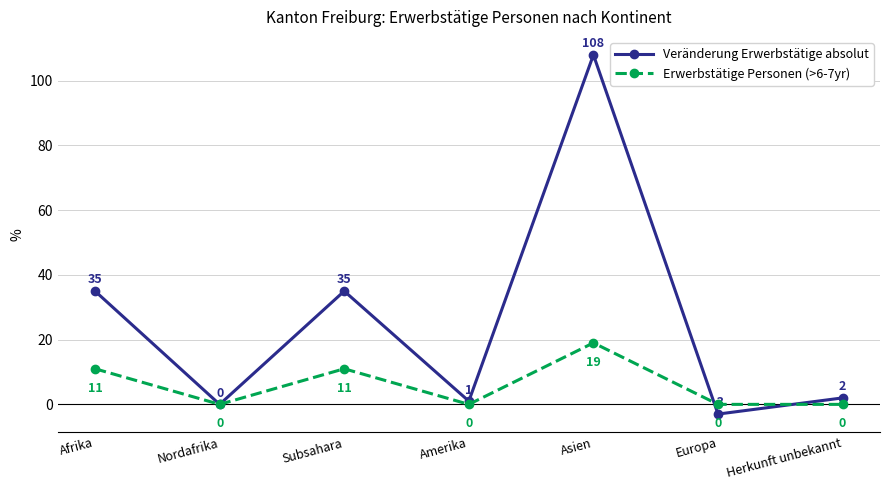

Which series has the largest range (max minus min)?

Veränderung Erwerbstätige absolut